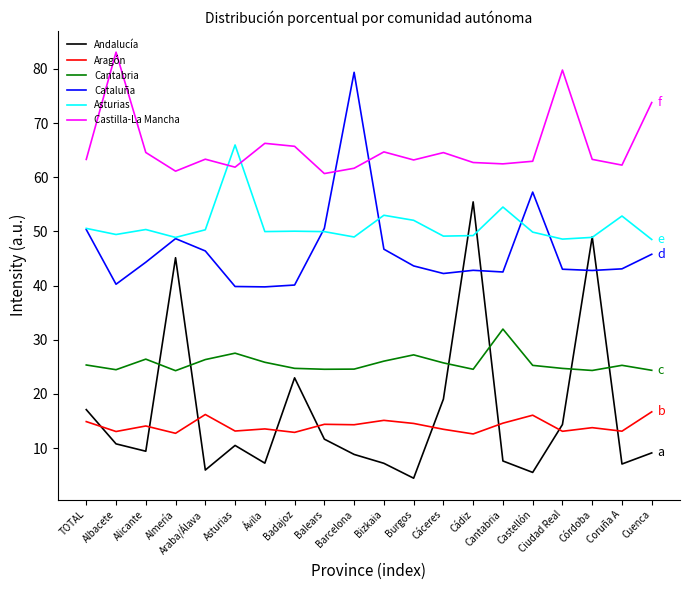

What is the maximum value for Andalucía?

55.5